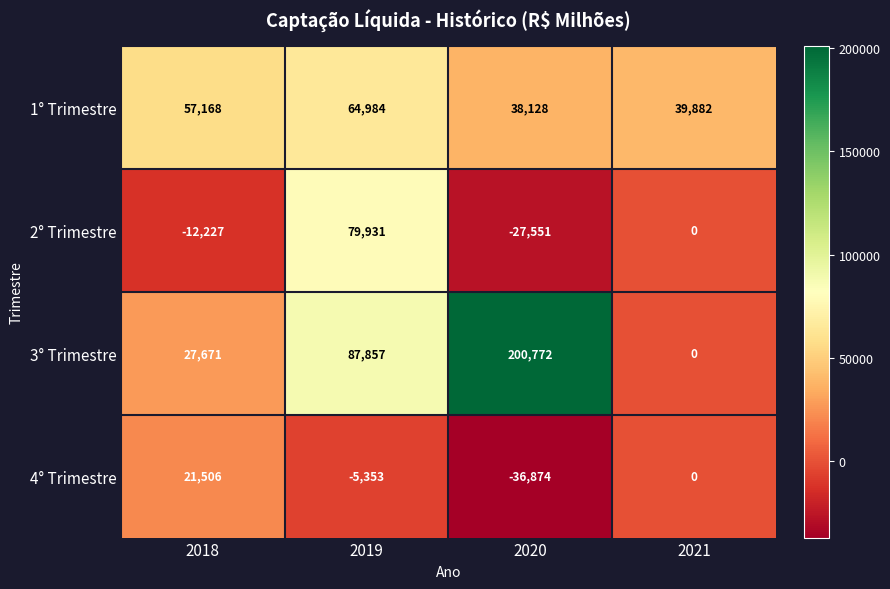

What value does the 4° Trimestre series have at 2020?

-36874